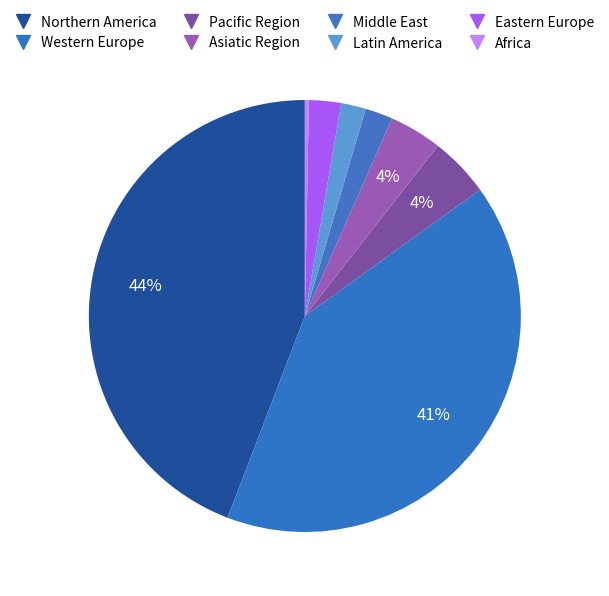

What portion of the pie excludes Pacific Region?

96.4%